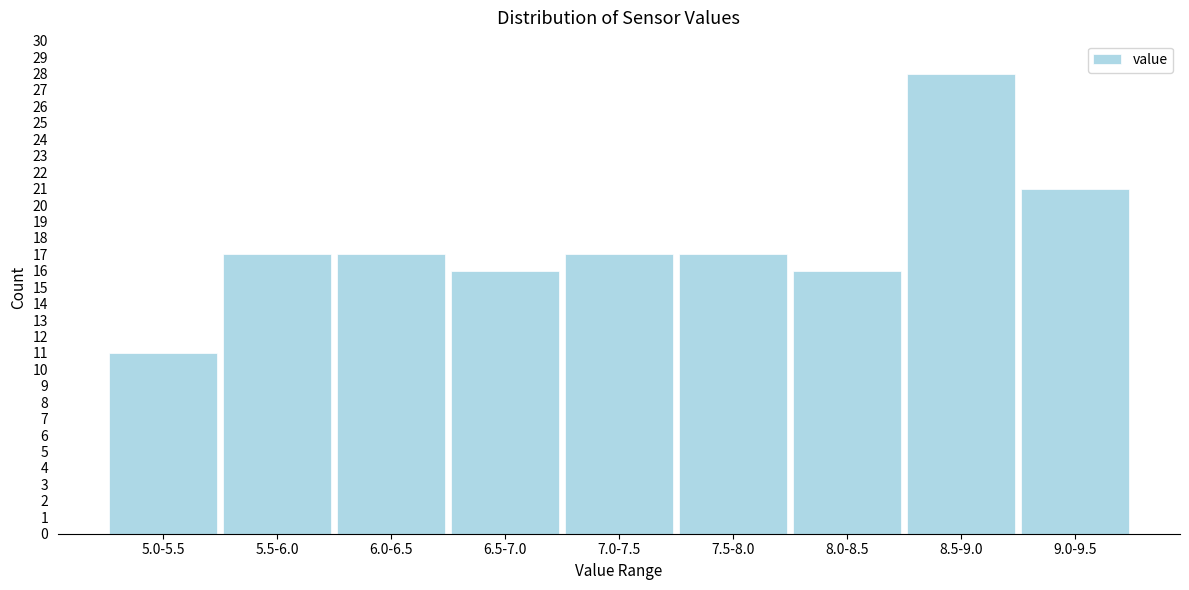

Reading left to right, extract all data points from this chart.

11	17	17	16	17	17	16	28	21